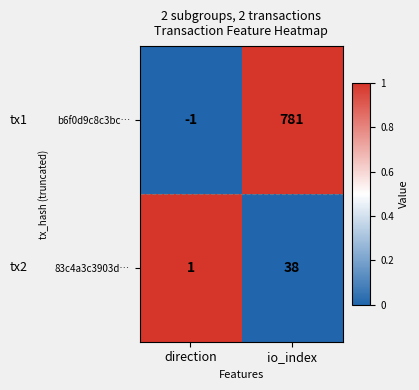

What is the difference between the highest and lowest values at io_index?

743